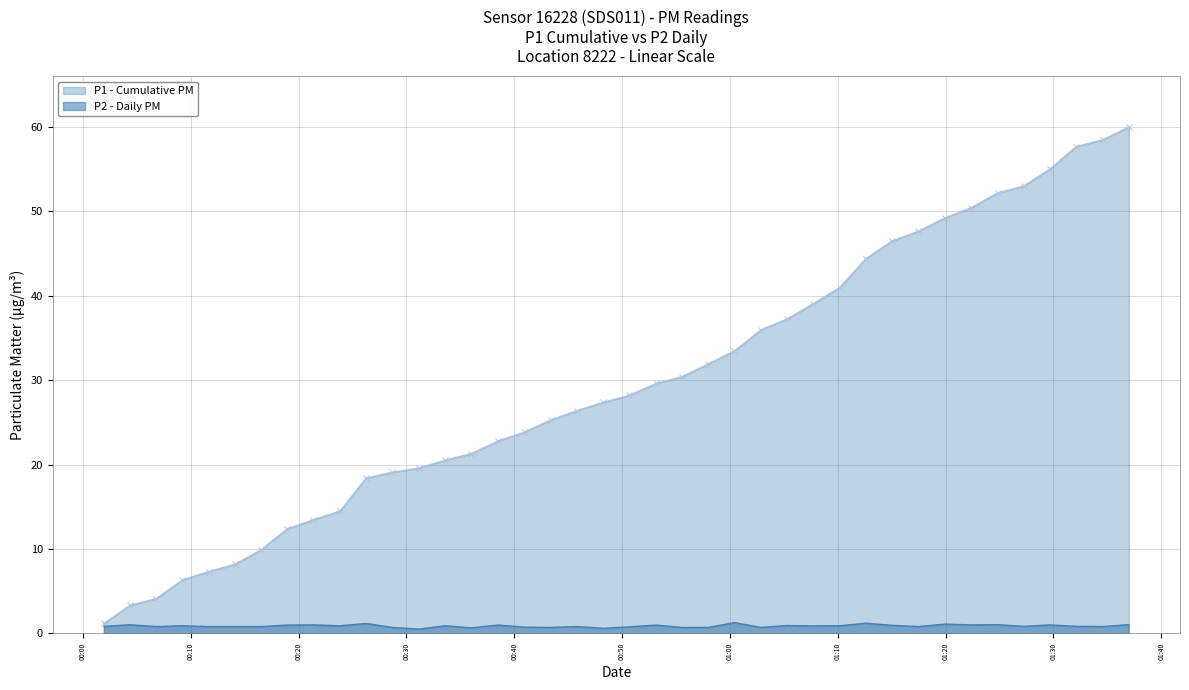

Which series has the largest range (max minus min)?

P1 - Cumulative PM